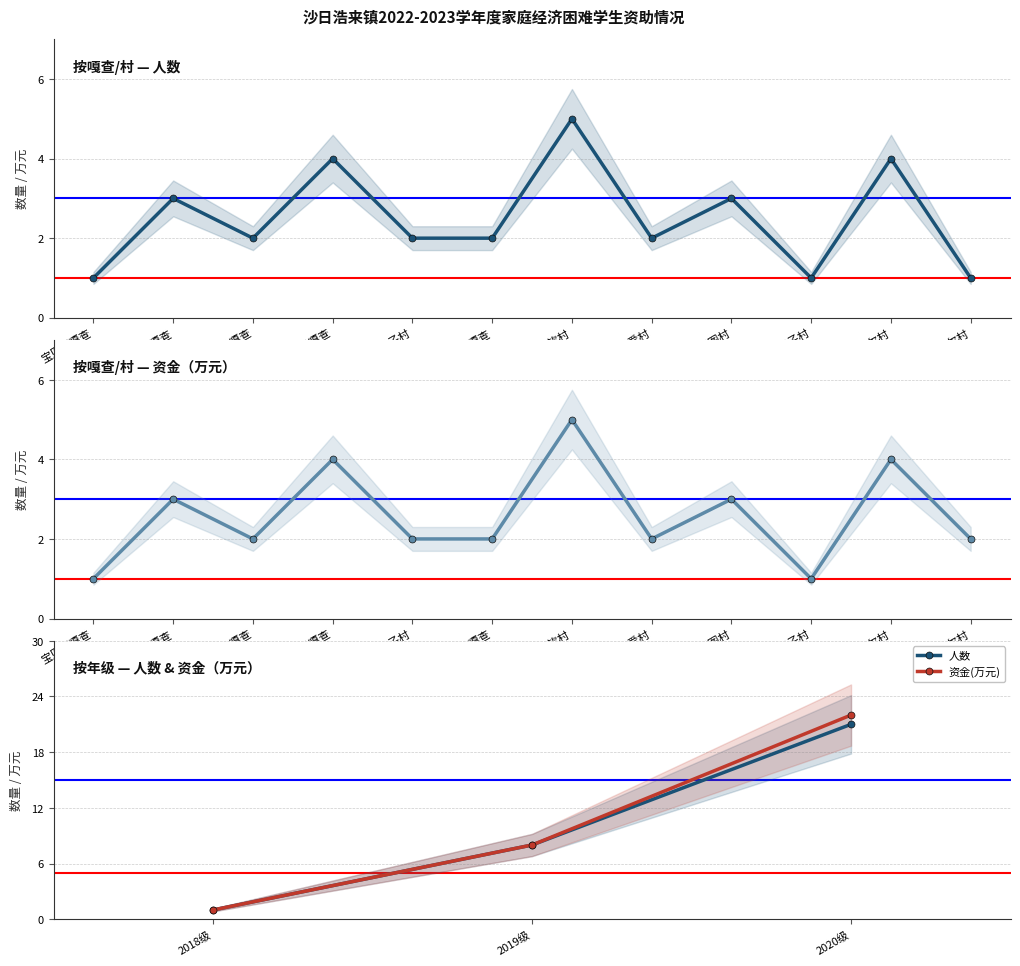

List the series in order of their peak value, highest first.

资金(万元), 人数